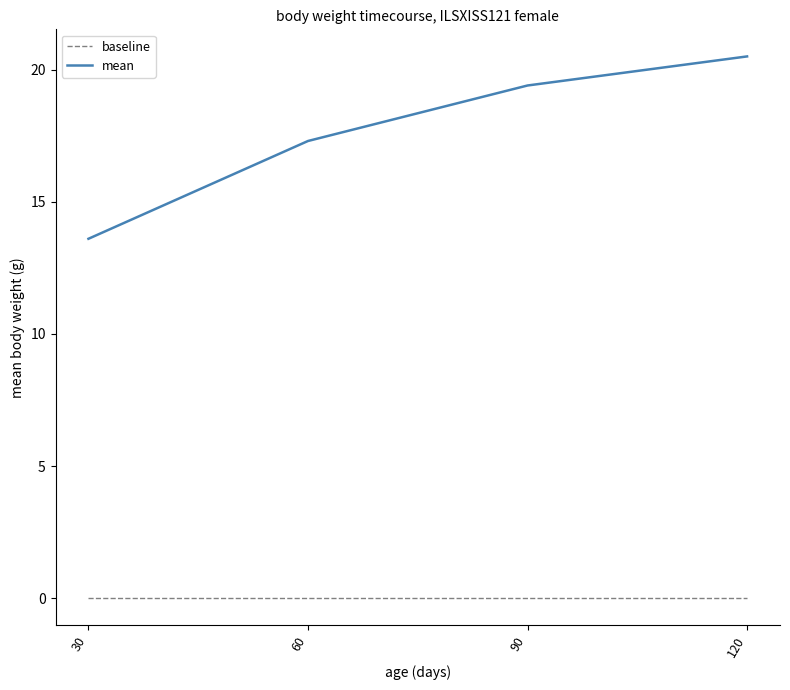

The mean series shows 5.4 at 120. True or false?

False